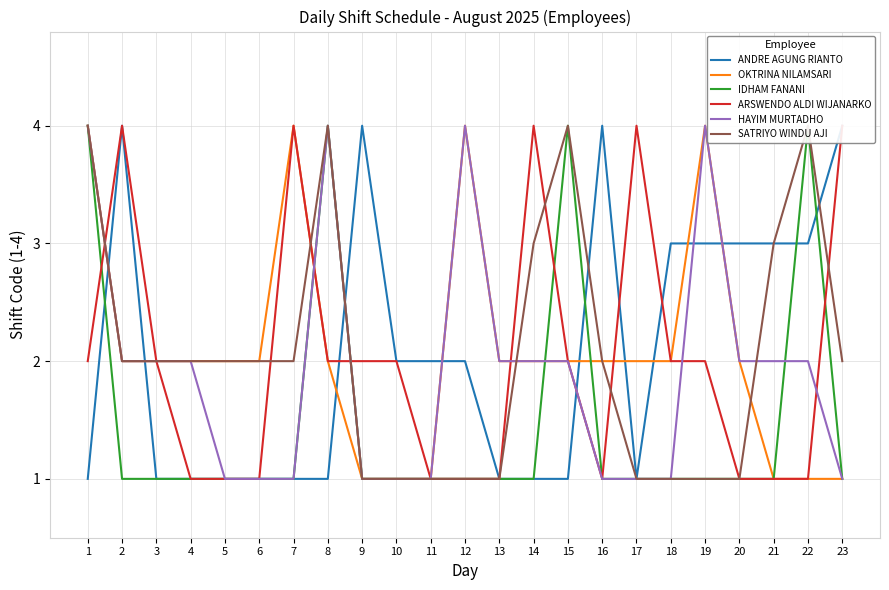

How many data points in ANDRE AGUNG RIANTO are less than 2?

11